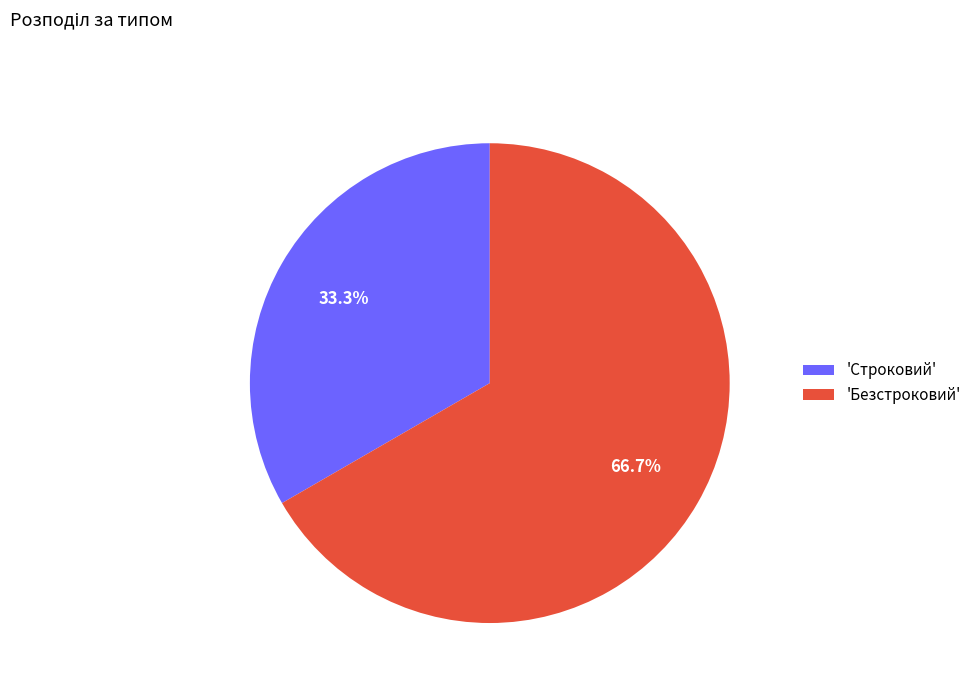

Which category has the biggest portion of the pie?

'Безстроковий'